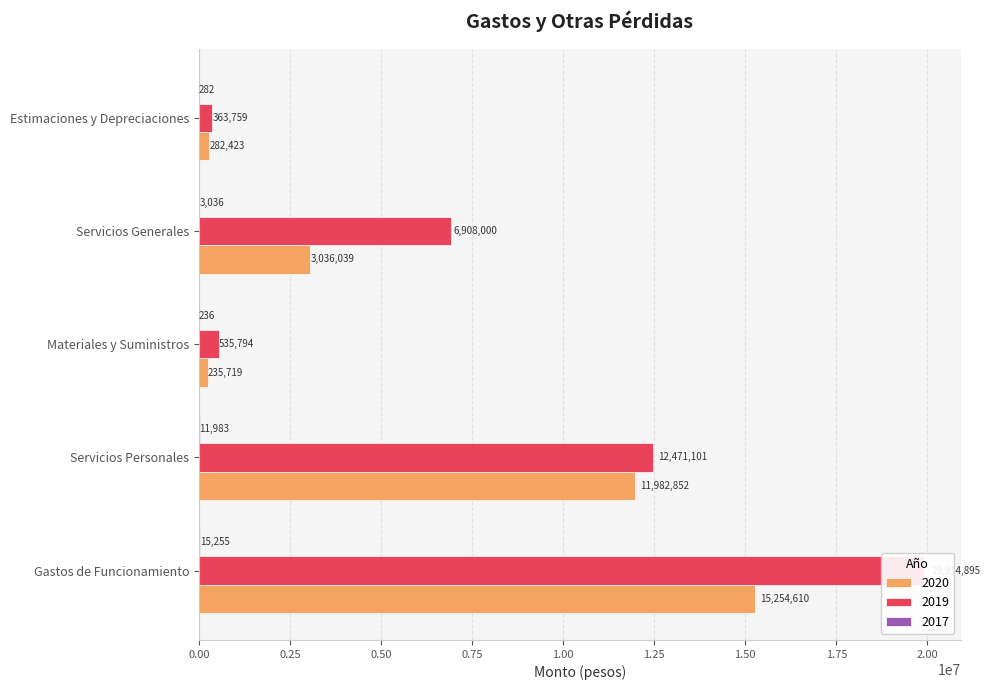

What are all the series names shown in the legend?

2020, 2019, 2017